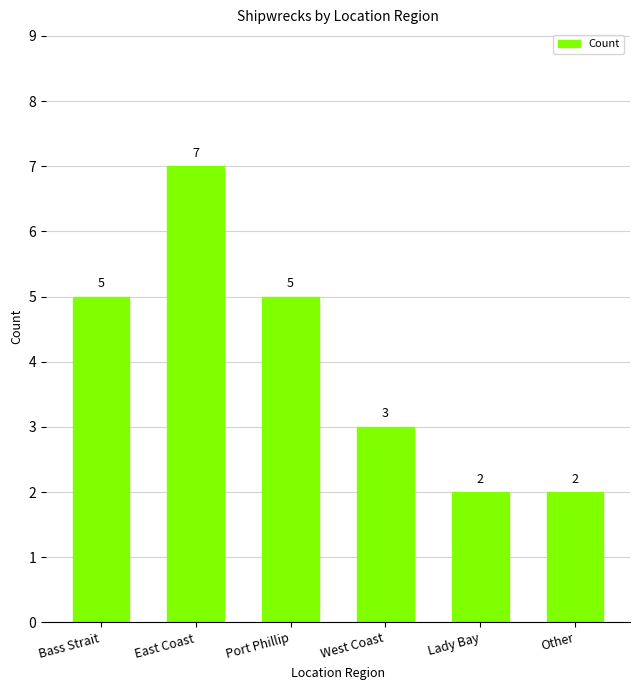

What is the label of the 2nd bar from the right?

Lady Bay